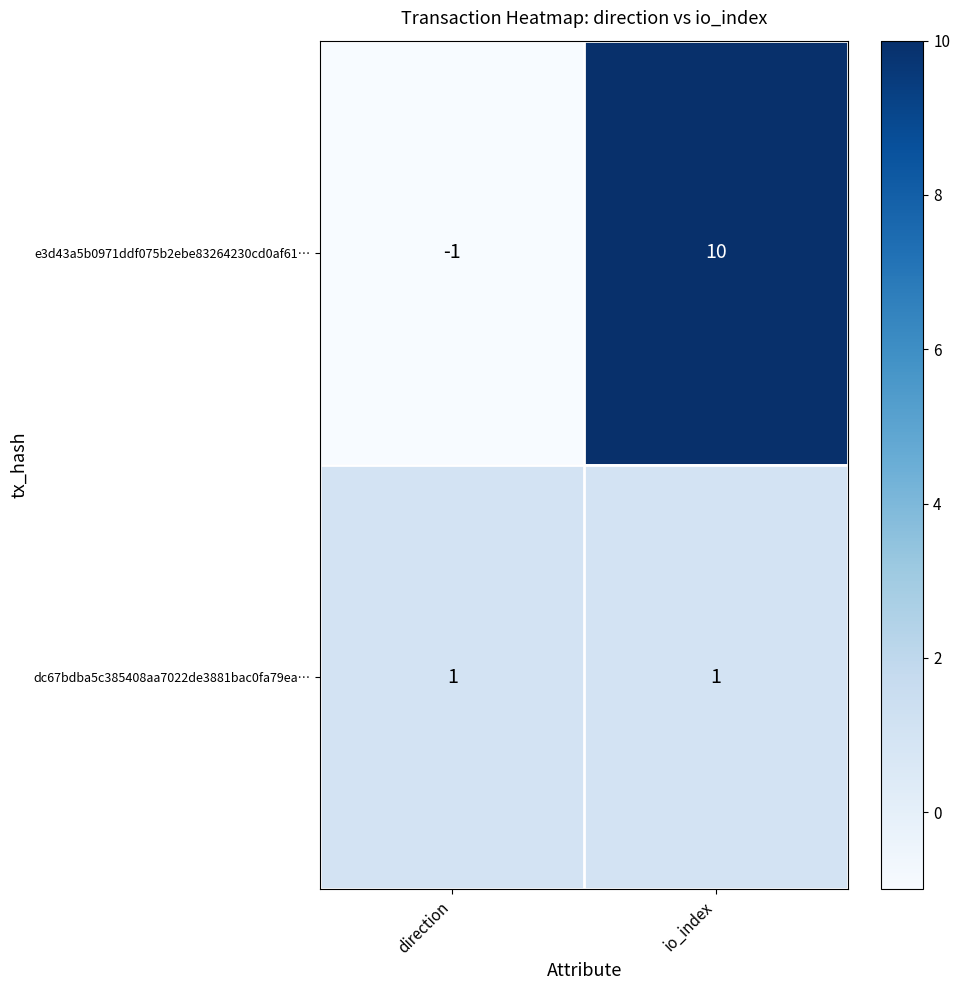

What is the sum of all e3d43a5b0971ddf075b2ebe83264230cd0af61… values?

9